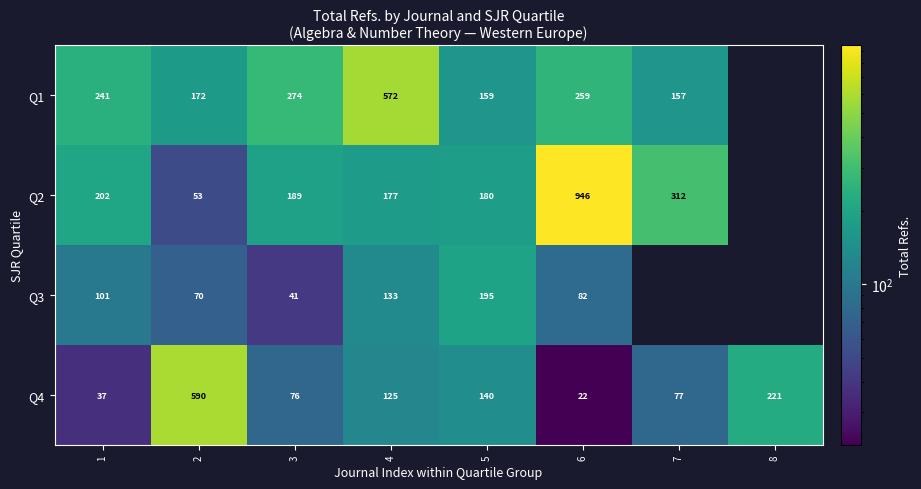

What is the highest value of the Q4 series?

590